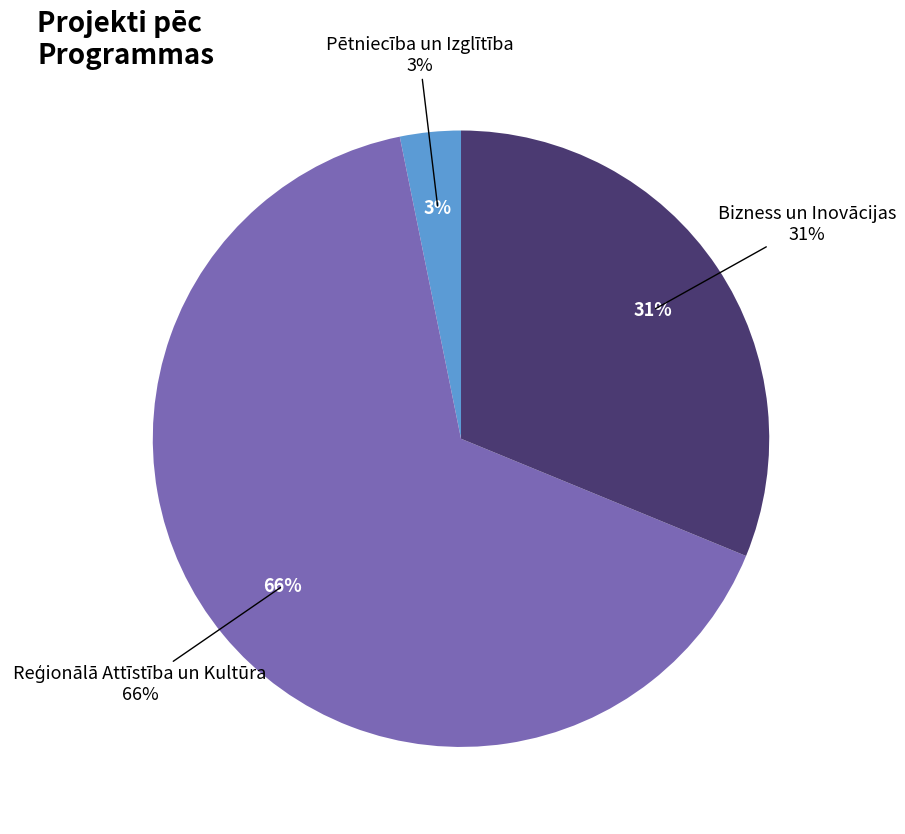

Combined, do Bizness un Inovācijas and Pētniecība un Izglītība account for over 50%?

No